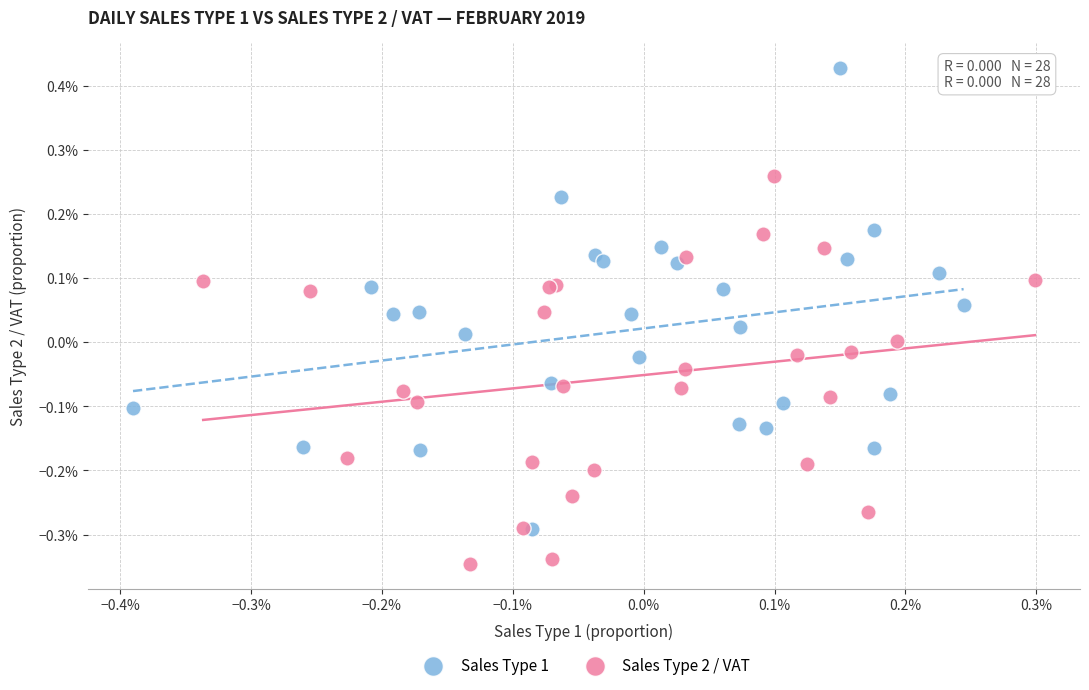

Which series reaches the minimum Y coordinate?

Sales Type 2 / VAT